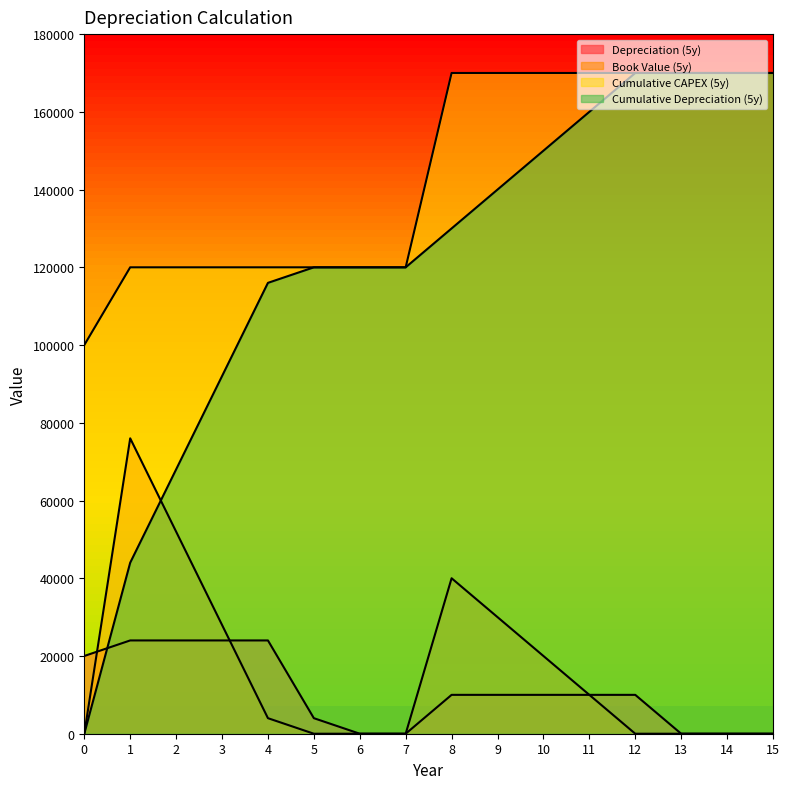

True or false: Cumulative CAPEX (5y) and Book Value (5y) intersect in this chart.

False